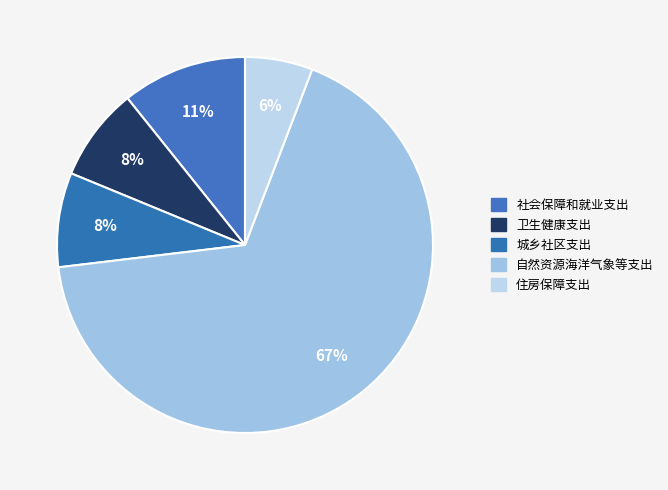

Is 城乡社区支出 the majority of the pie?

No